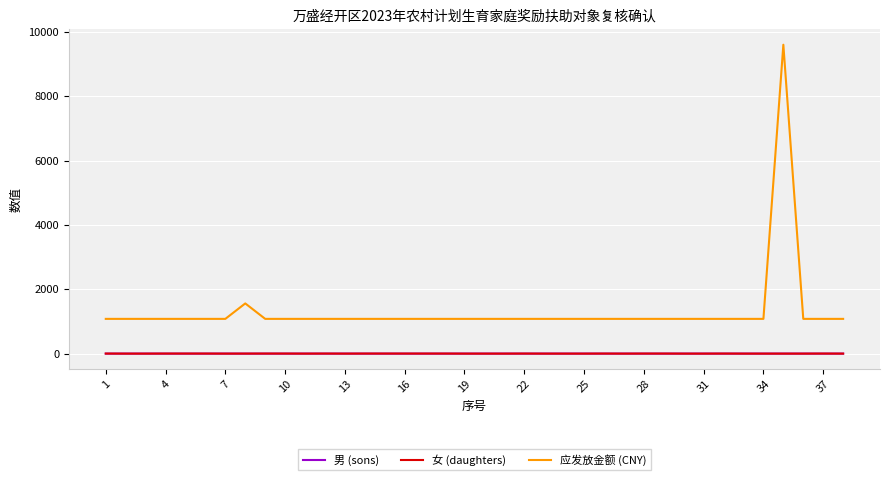

Is this an area chart (filled region under the line)?

No